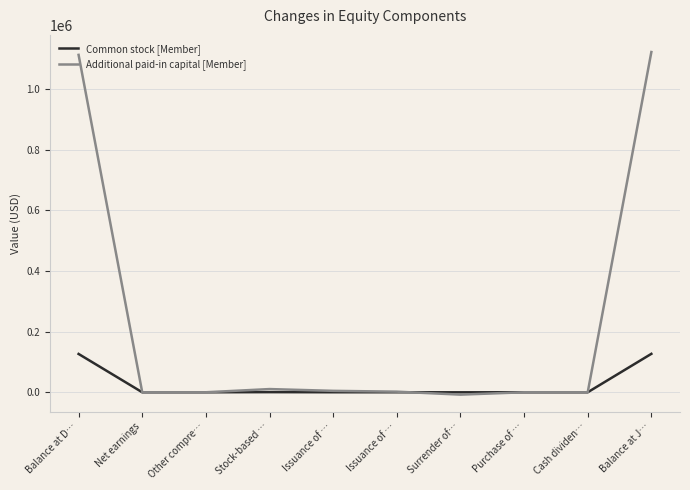

Where does the Additional paid-in capital [Member] series first go above 1975?

Balance at D…